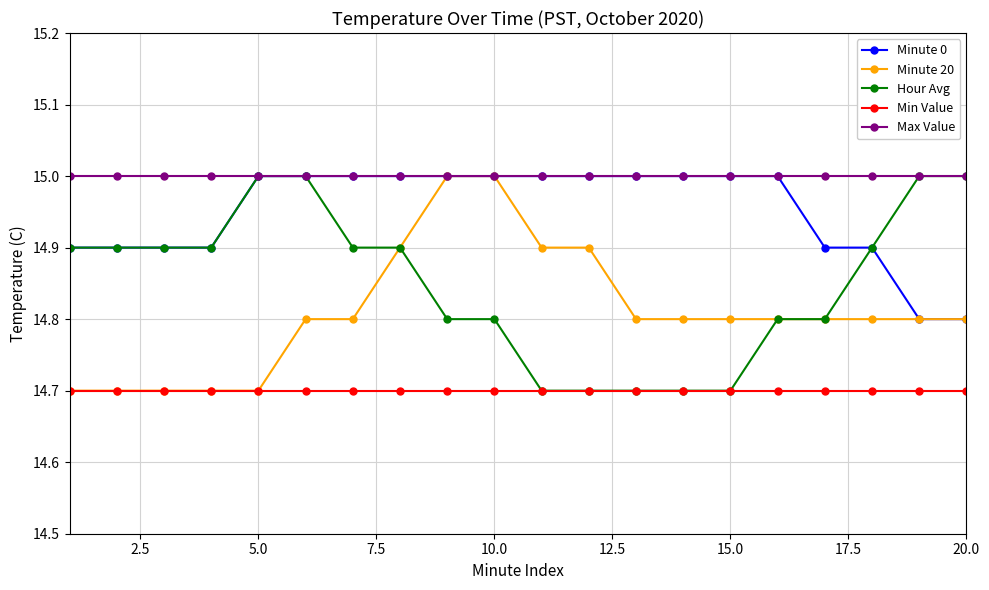

Which series has the largest total across all categories?

Max Value